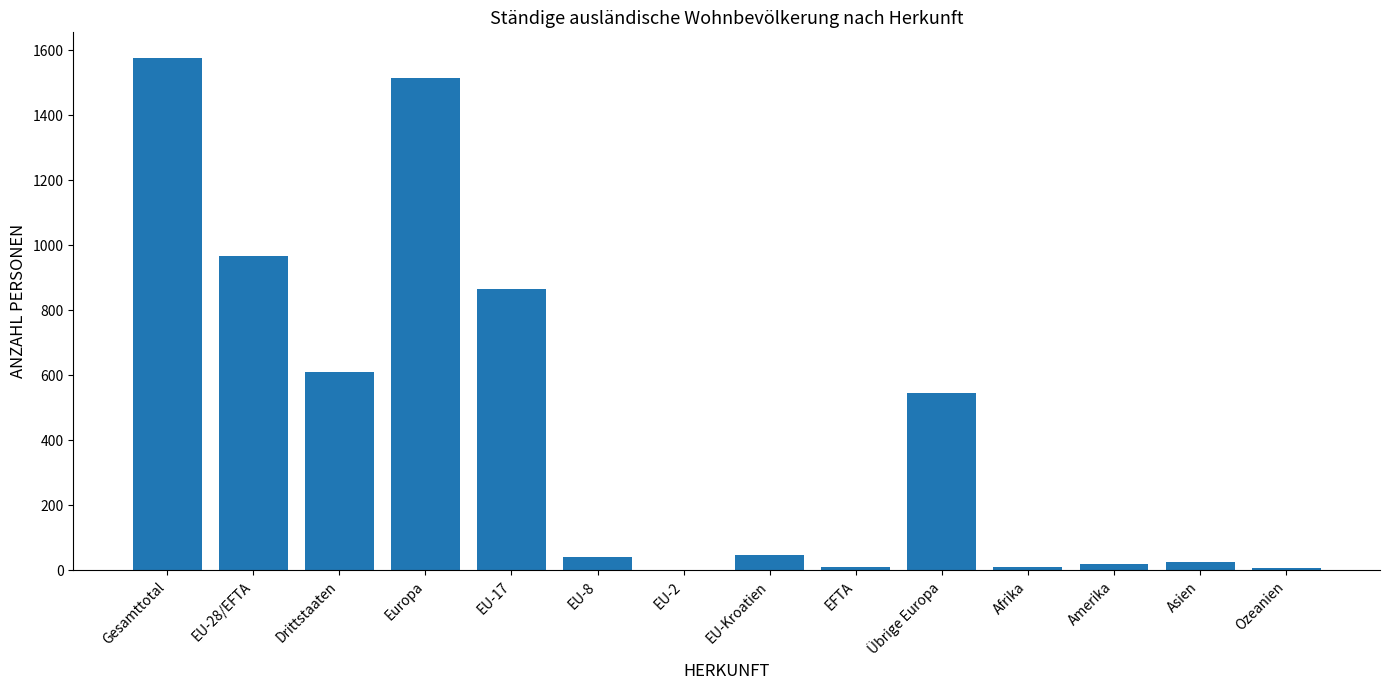

What is the maximum value shown in the chart?

1576